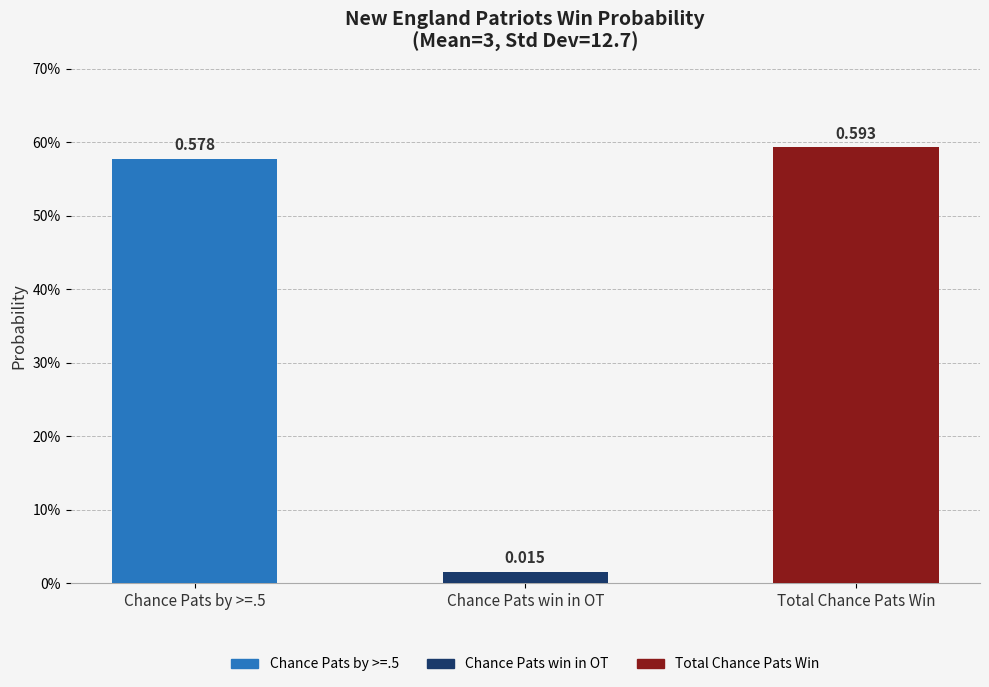

Between Chance Pats win in OT and Total Chance Pats Win, which is larger?

Total Chance Pats Win